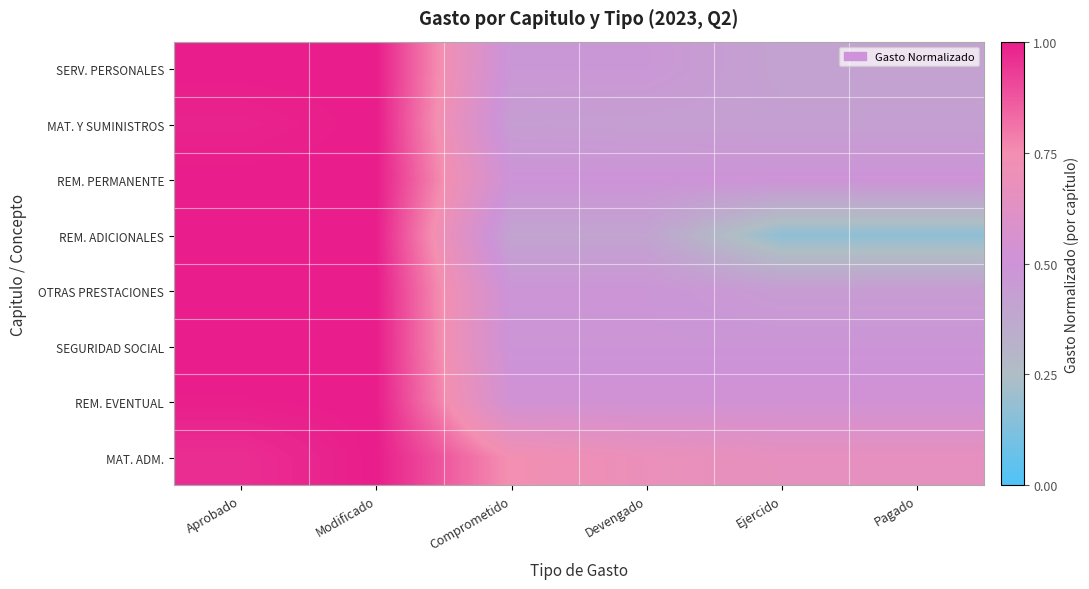

Reading left to right, list all the values displayed in this chart.

SERV. PERSONALES: Aprobado=1.0	Modificado=1.0	Comprometido=0.5	Devengado=0.5	Ejercido=0.4	Pagado=0.4
MAT. Y SUMINISTROS: Aprobado=1.0	Modificado=1.0	Comprometido=0.4	Devengado=0.4	Ejercido=0.4	Pagado=0.4
REM. PERMANENTE: Aprobado=1.0	Modificado=1.0	Comprometido=0.5	Devengado=0.5	Ejercido=0.5	Pagado=0.5
REM. ADICIONALES: Aprobado=1.0	Modificado=1.0	Comprometido=0.4	Devengado=0.4	Ejercido=0.2	Pagado=0.2
OTRAS PRESTACIONES: Aprobado=1.0	Modificado=1.0	Comprometido=0.5	Devengado=0.5	Ejercido=0.4	Pagado=0.4
SEGURIDAD SOCIAL: Aprobado=1.0	Modificado=1.0	Comprometido=0.5	Devengado=0.5	Ejercido=0.5	Pagado=0.5
REM. EVENTUAL: Aprobado=1.0	Modificado=1.0	Comprometido=0.5	Devengado=0.5	Ejercido=0.5	Pagado=0.5
MAT. ADM.: Aprobado=1.0	Modificado=1.0	Comprometido=0.7	Devengado=0.7	Ejercido=0.7	Pagado=0.7